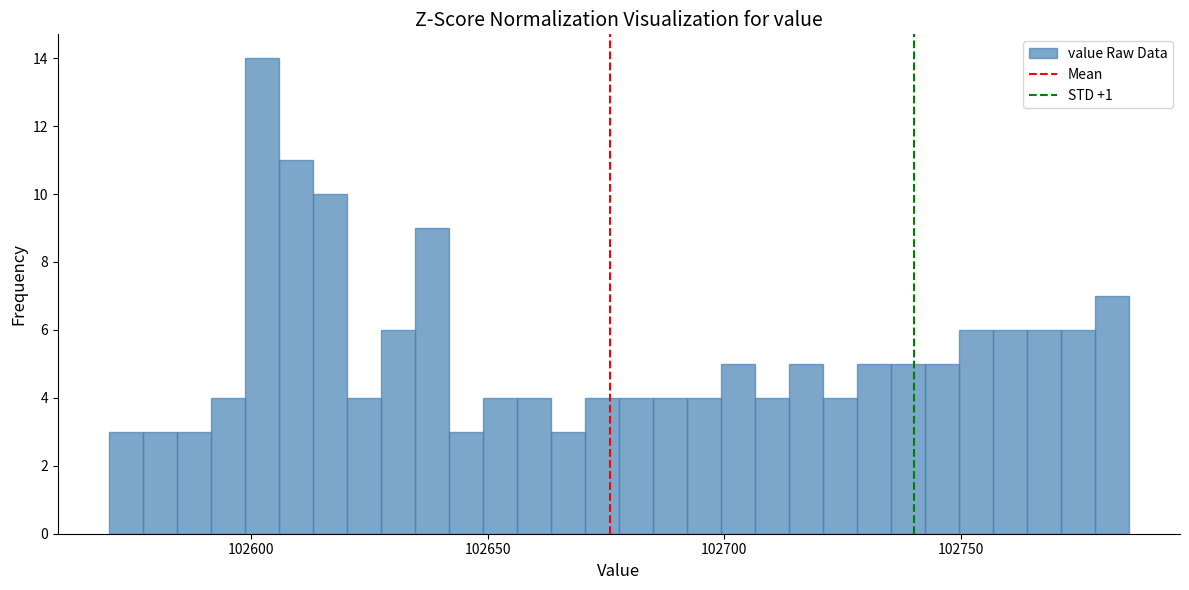

Read against the x-axis, roughly where is the centre of the tallest bar?

102600